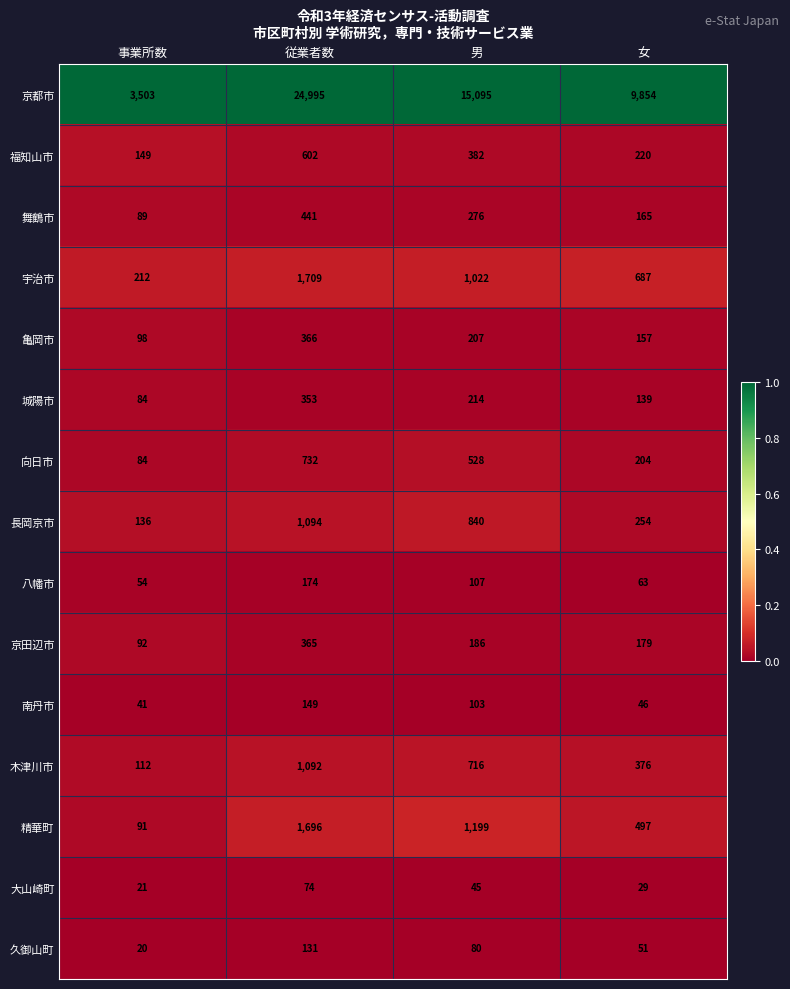

What is the sum of the 精華町 values at 女 and 男?

1696